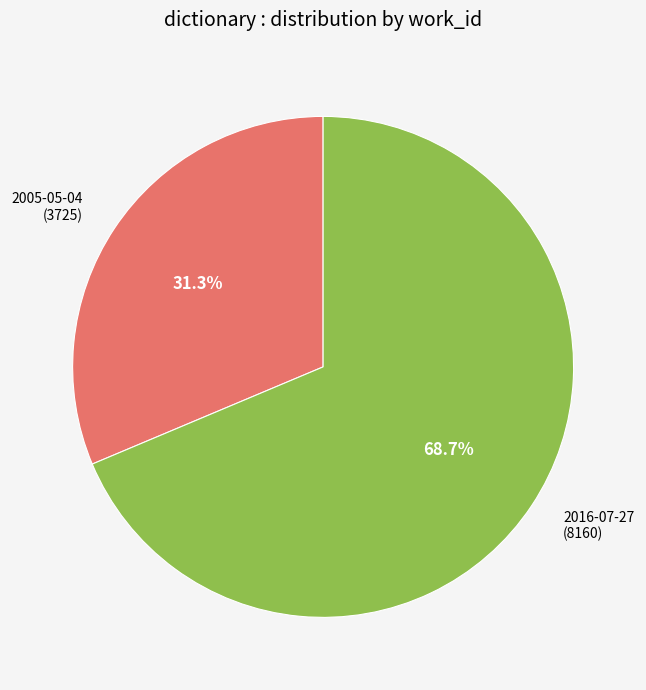

How many slices are in this pie chart?

2